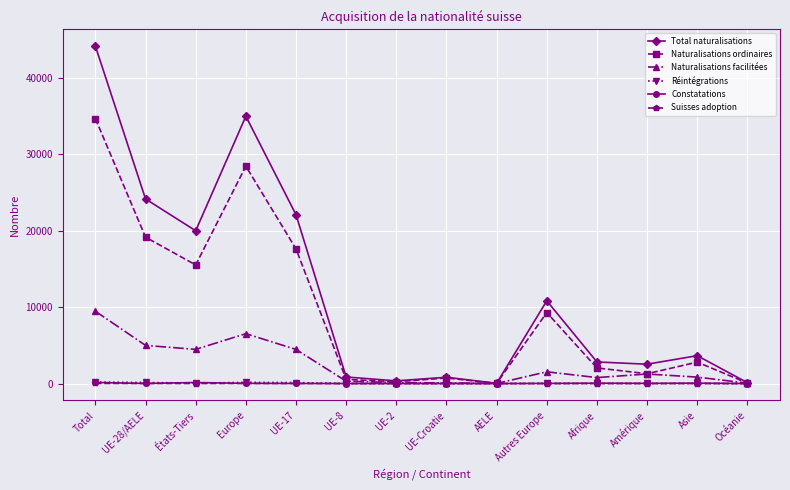

How many data points in Naturalisations facilitées are less than 1249?

7